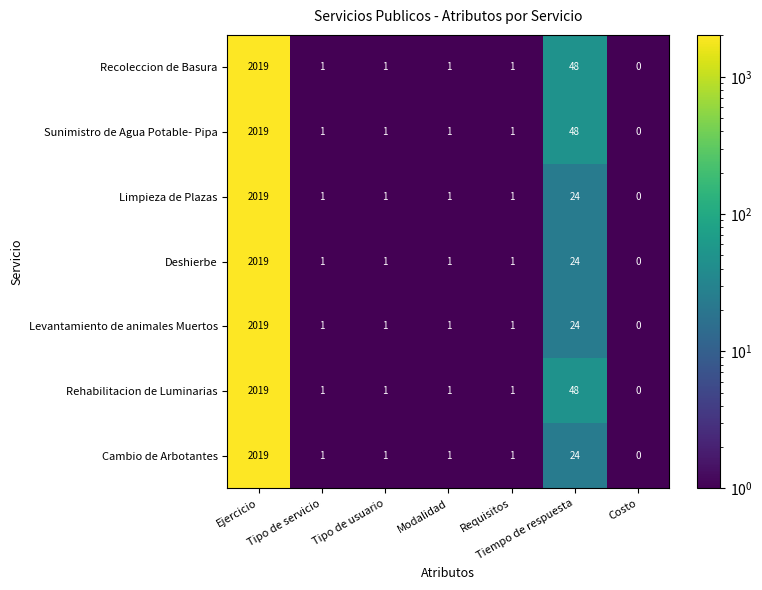

How many series are shown in this chart?

7